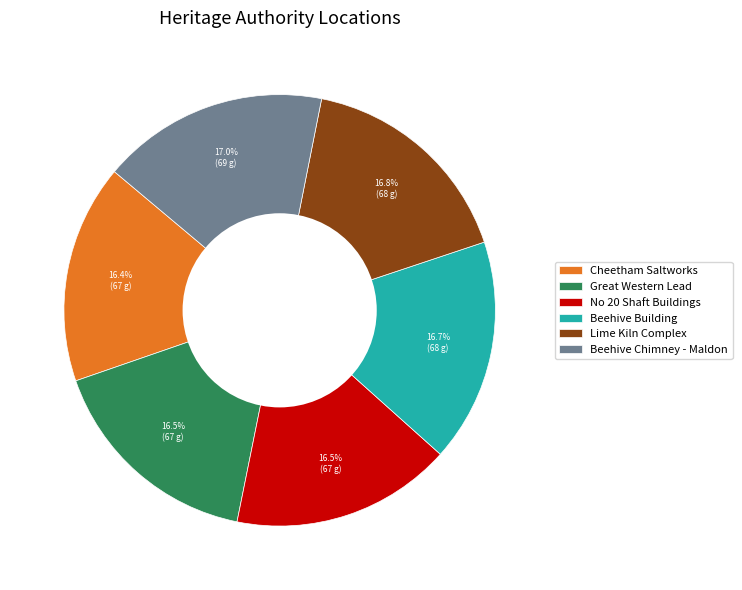

Approximately how many times larger is the value at Cheetham Saltworks compared to Great Western Lead?

1.0